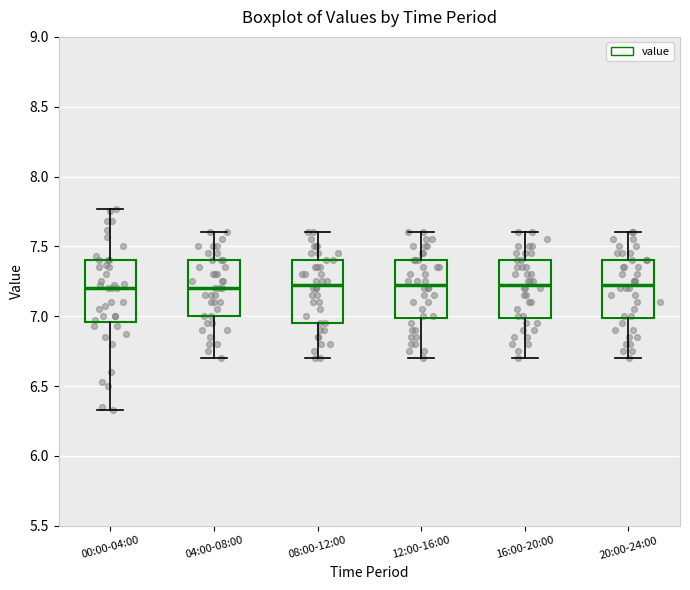

Where is the upper edge of the box for 00:00-04:00 on the y-axis? The values are not printed on the chart, so give them approximately, as read against the axis.

7.40